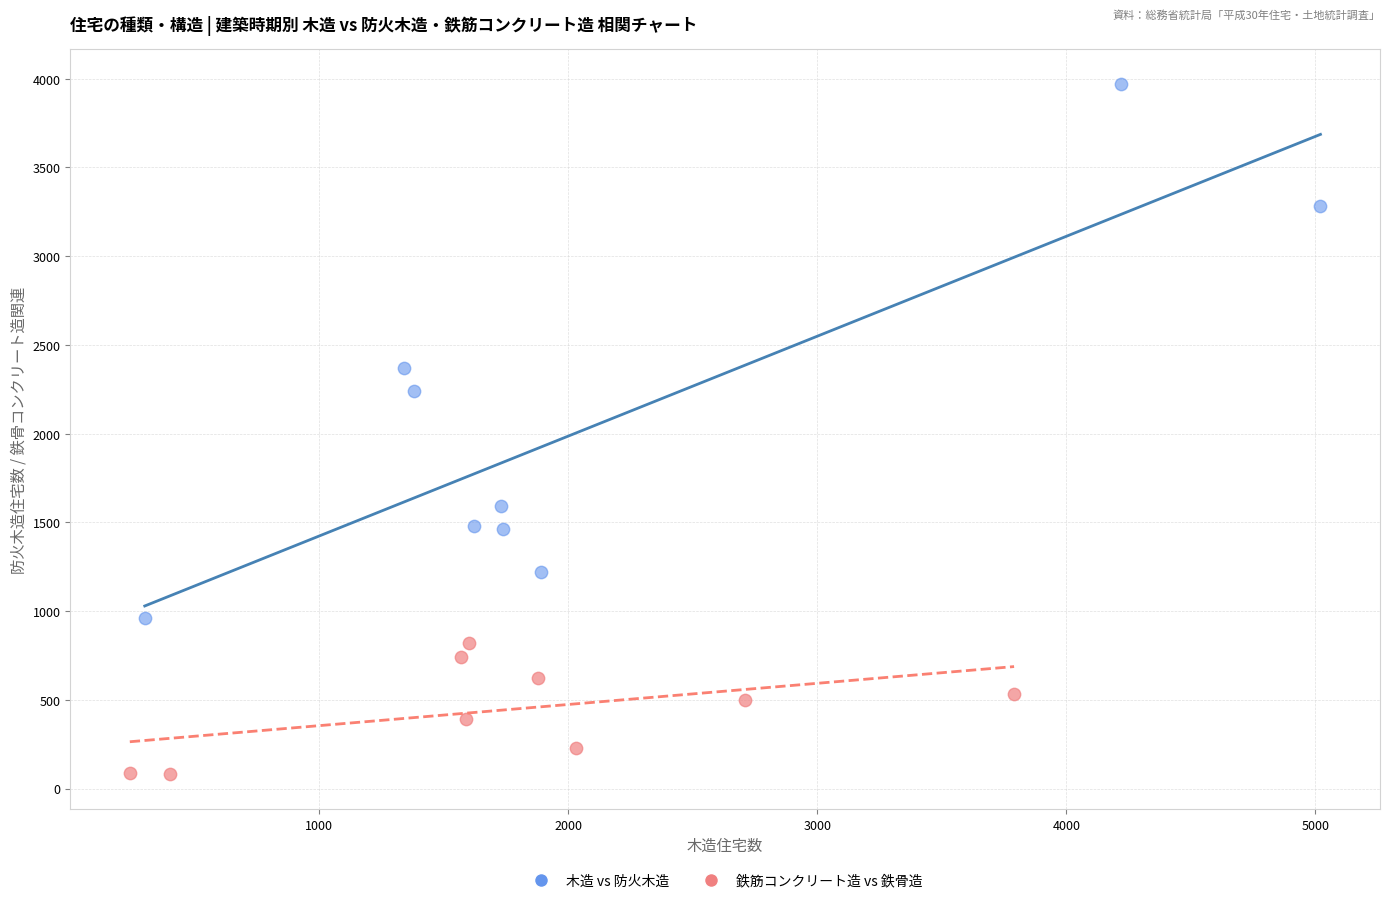

Which series contains the lowest Y value?

鉄筋コンクリート造 vs 鉄骨造